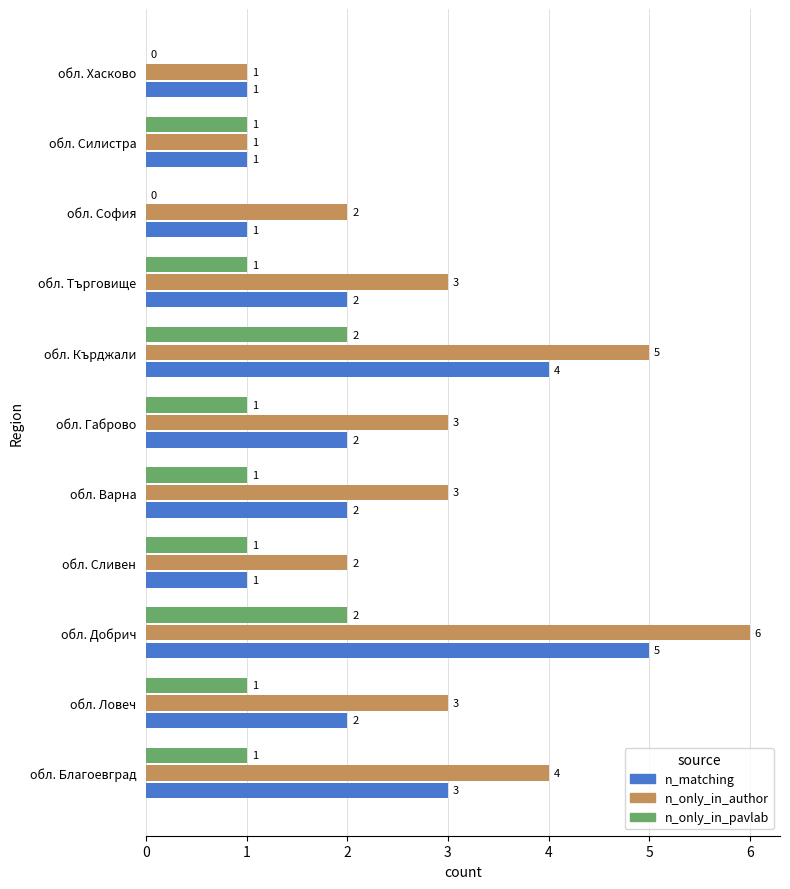

What are all the series names shown in the legend?

n_matching, n_only_in_author, n_only_in_pavlab